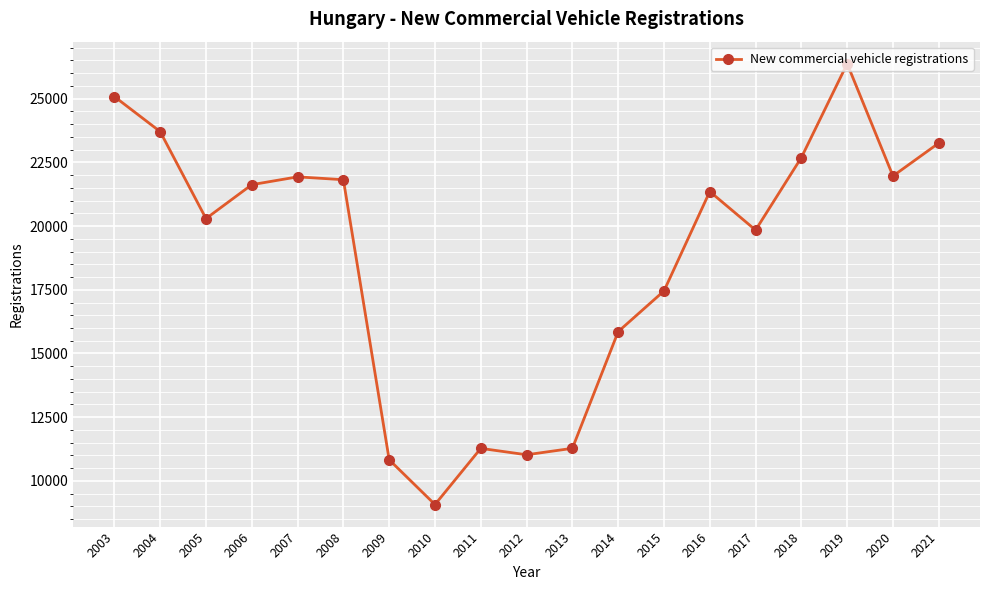

Is it true that the value at 2015 is 8164?

False